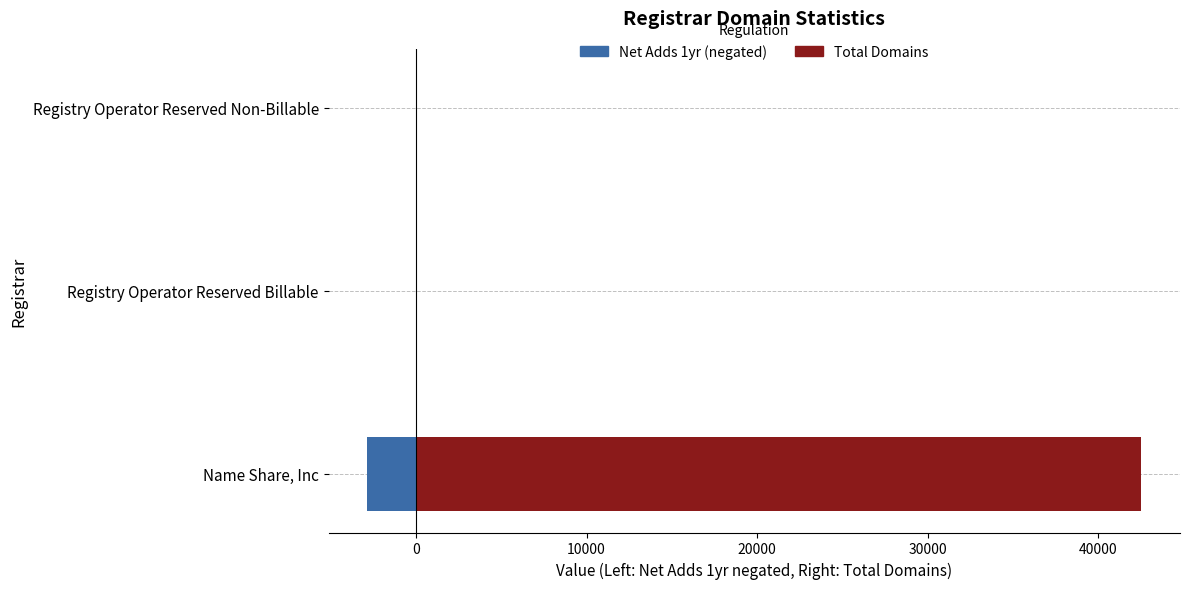

Which series changed the most between Registry Operator Reserved Billable and Registry Operator Reserved Non-Billable?

Total Domains